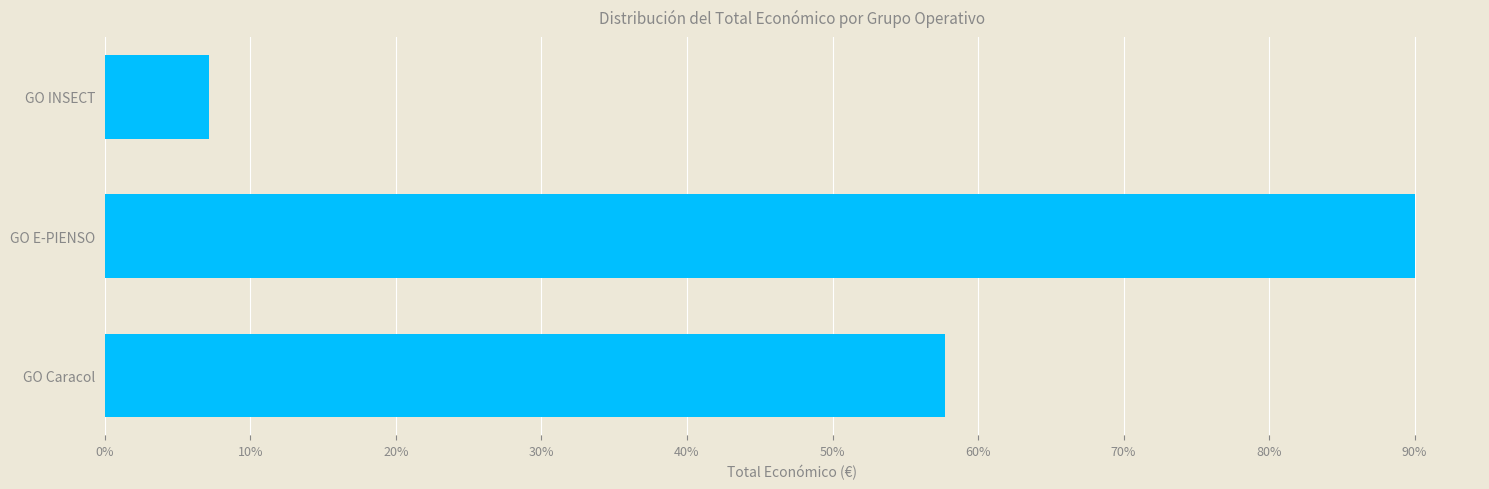

Are the bars grouped side by side (vs. stacked)?

No